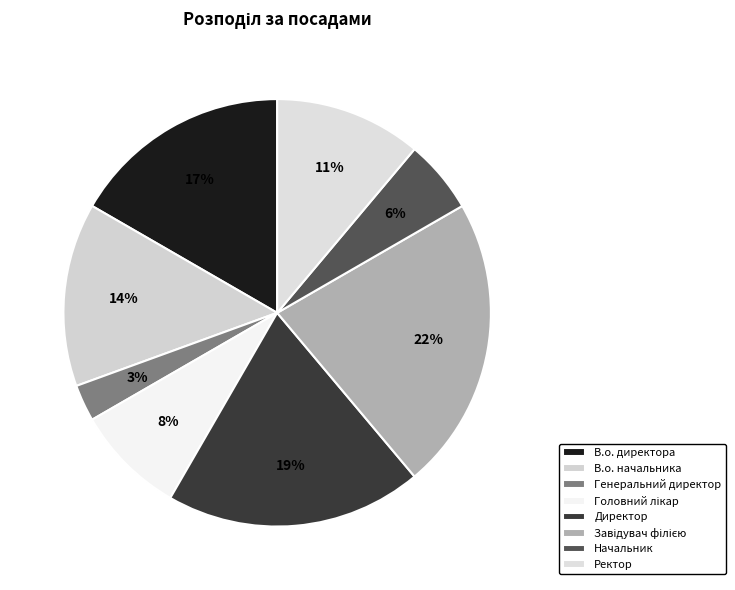

To the nearest percent, what portion does В.о. начальника represent?

14%